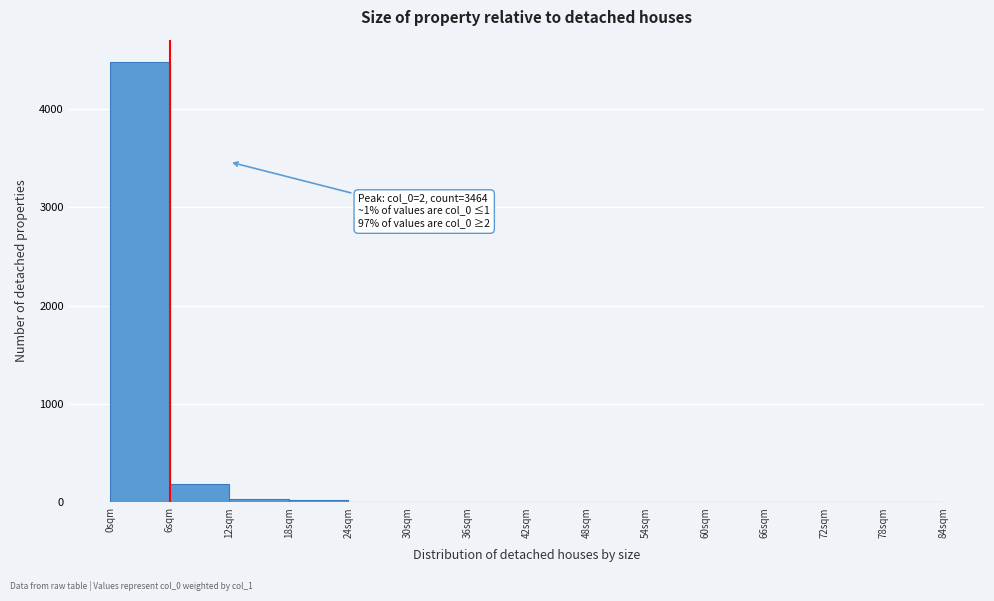

Which range on the x-axis has the tallest bar?

0 to 6